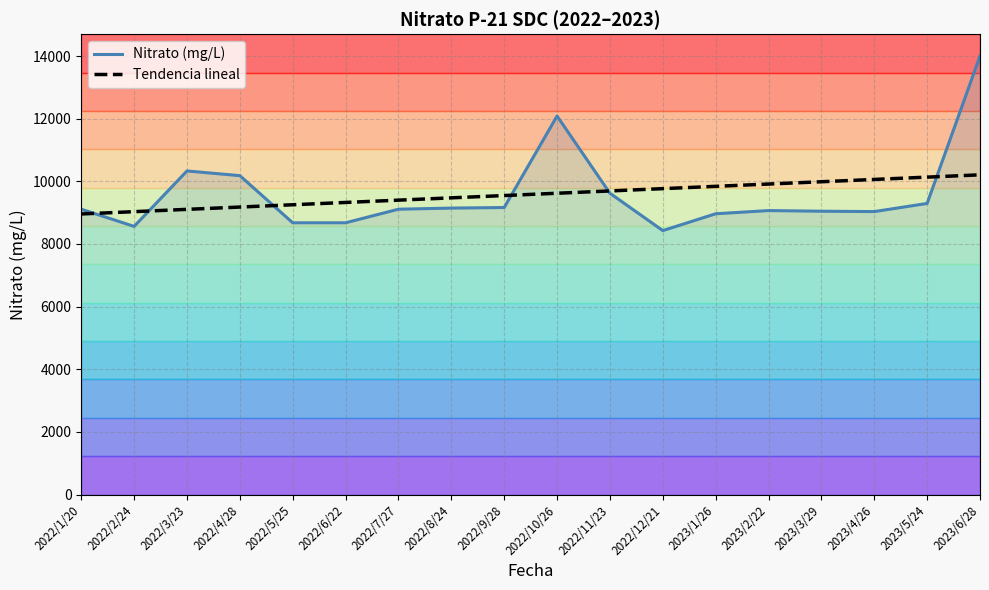

True or false: Tendencia lineal has more than 2 interior local peaks.

False